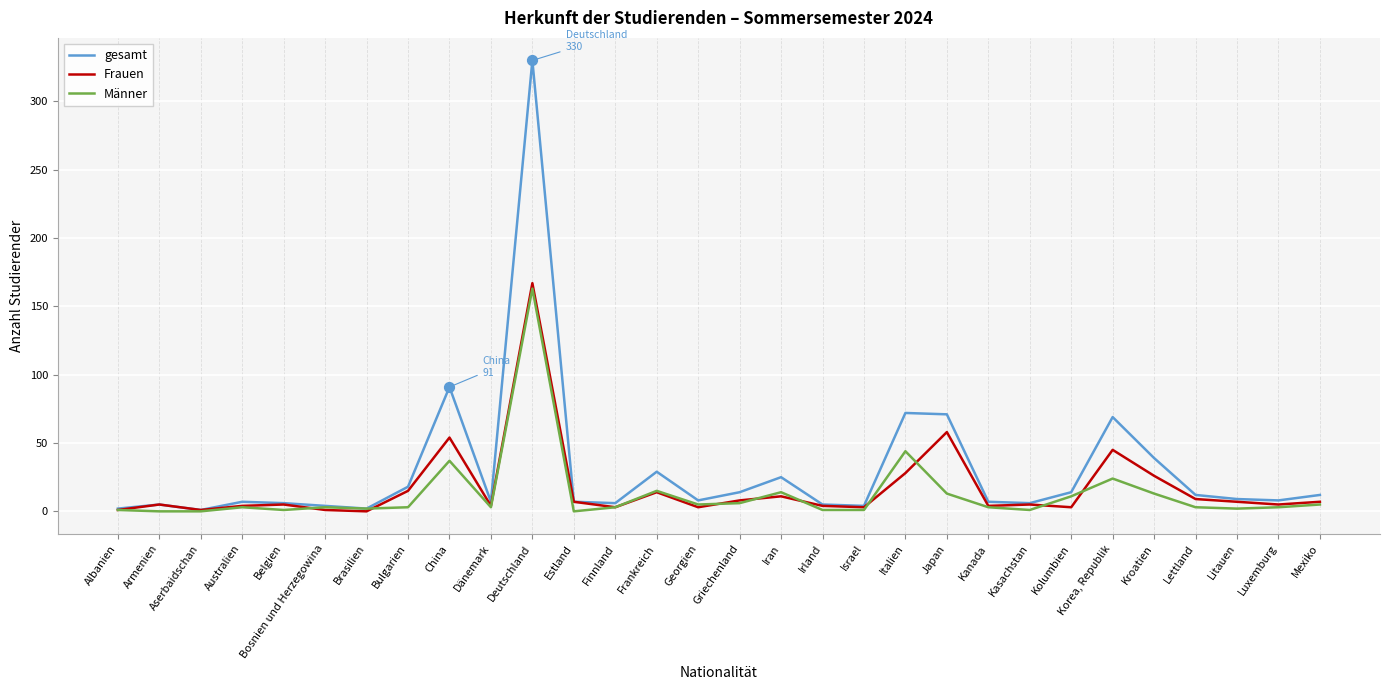

At which category is the sum across all series the highest?

Deutschland